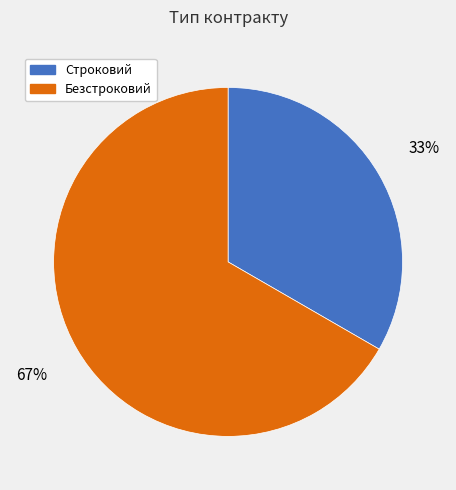

Is there a majority slice in this chart?

Yes